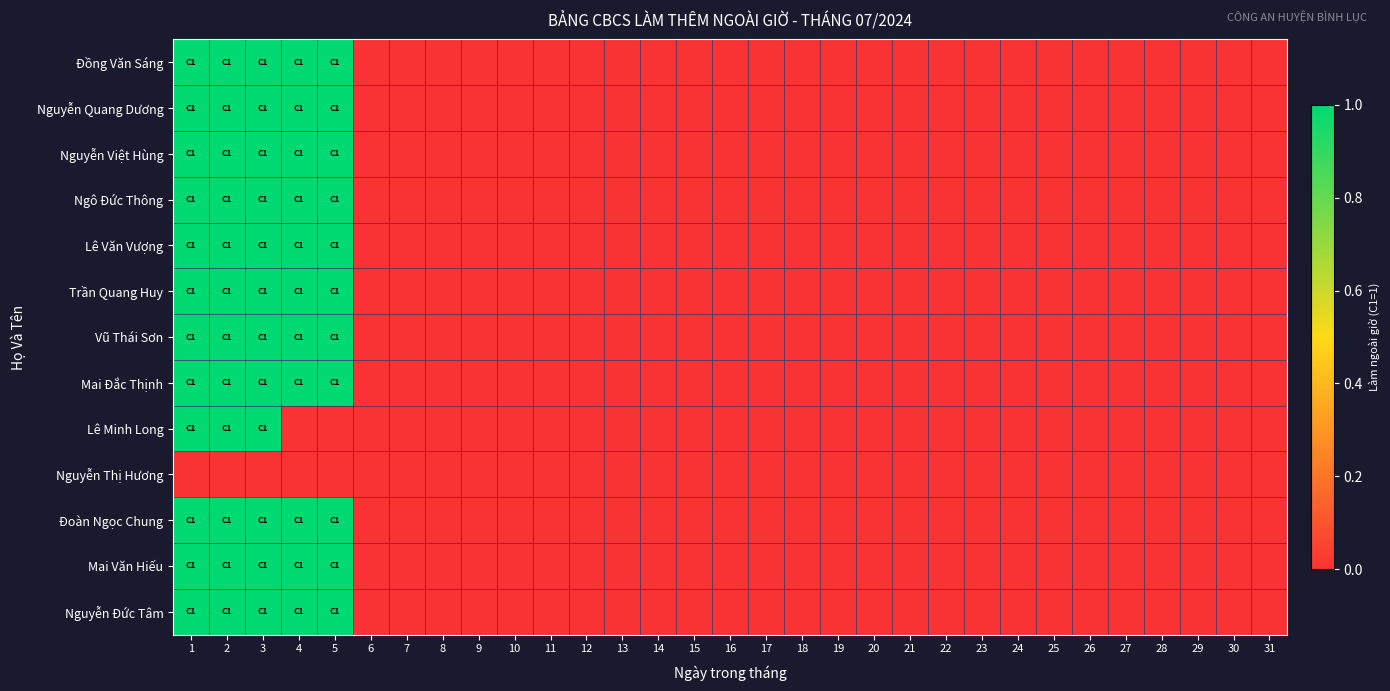

At how many categories does at least one series exceed 0?

5